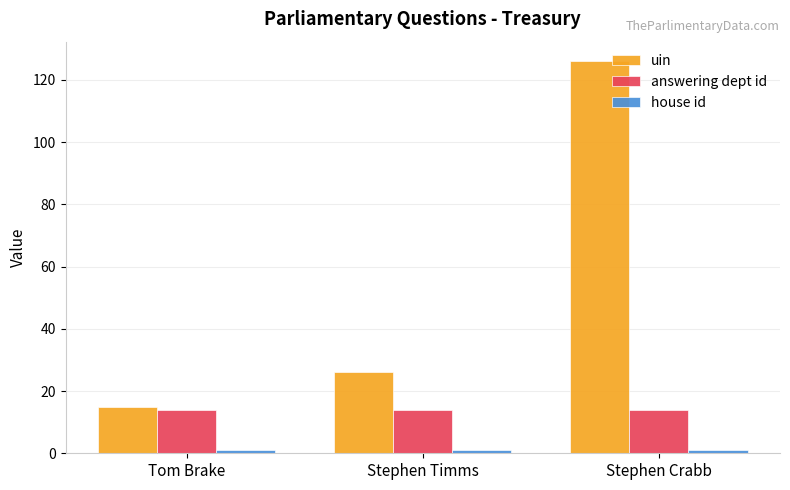

What is the label of the 3rd bar from the left?

Stephen Crabb